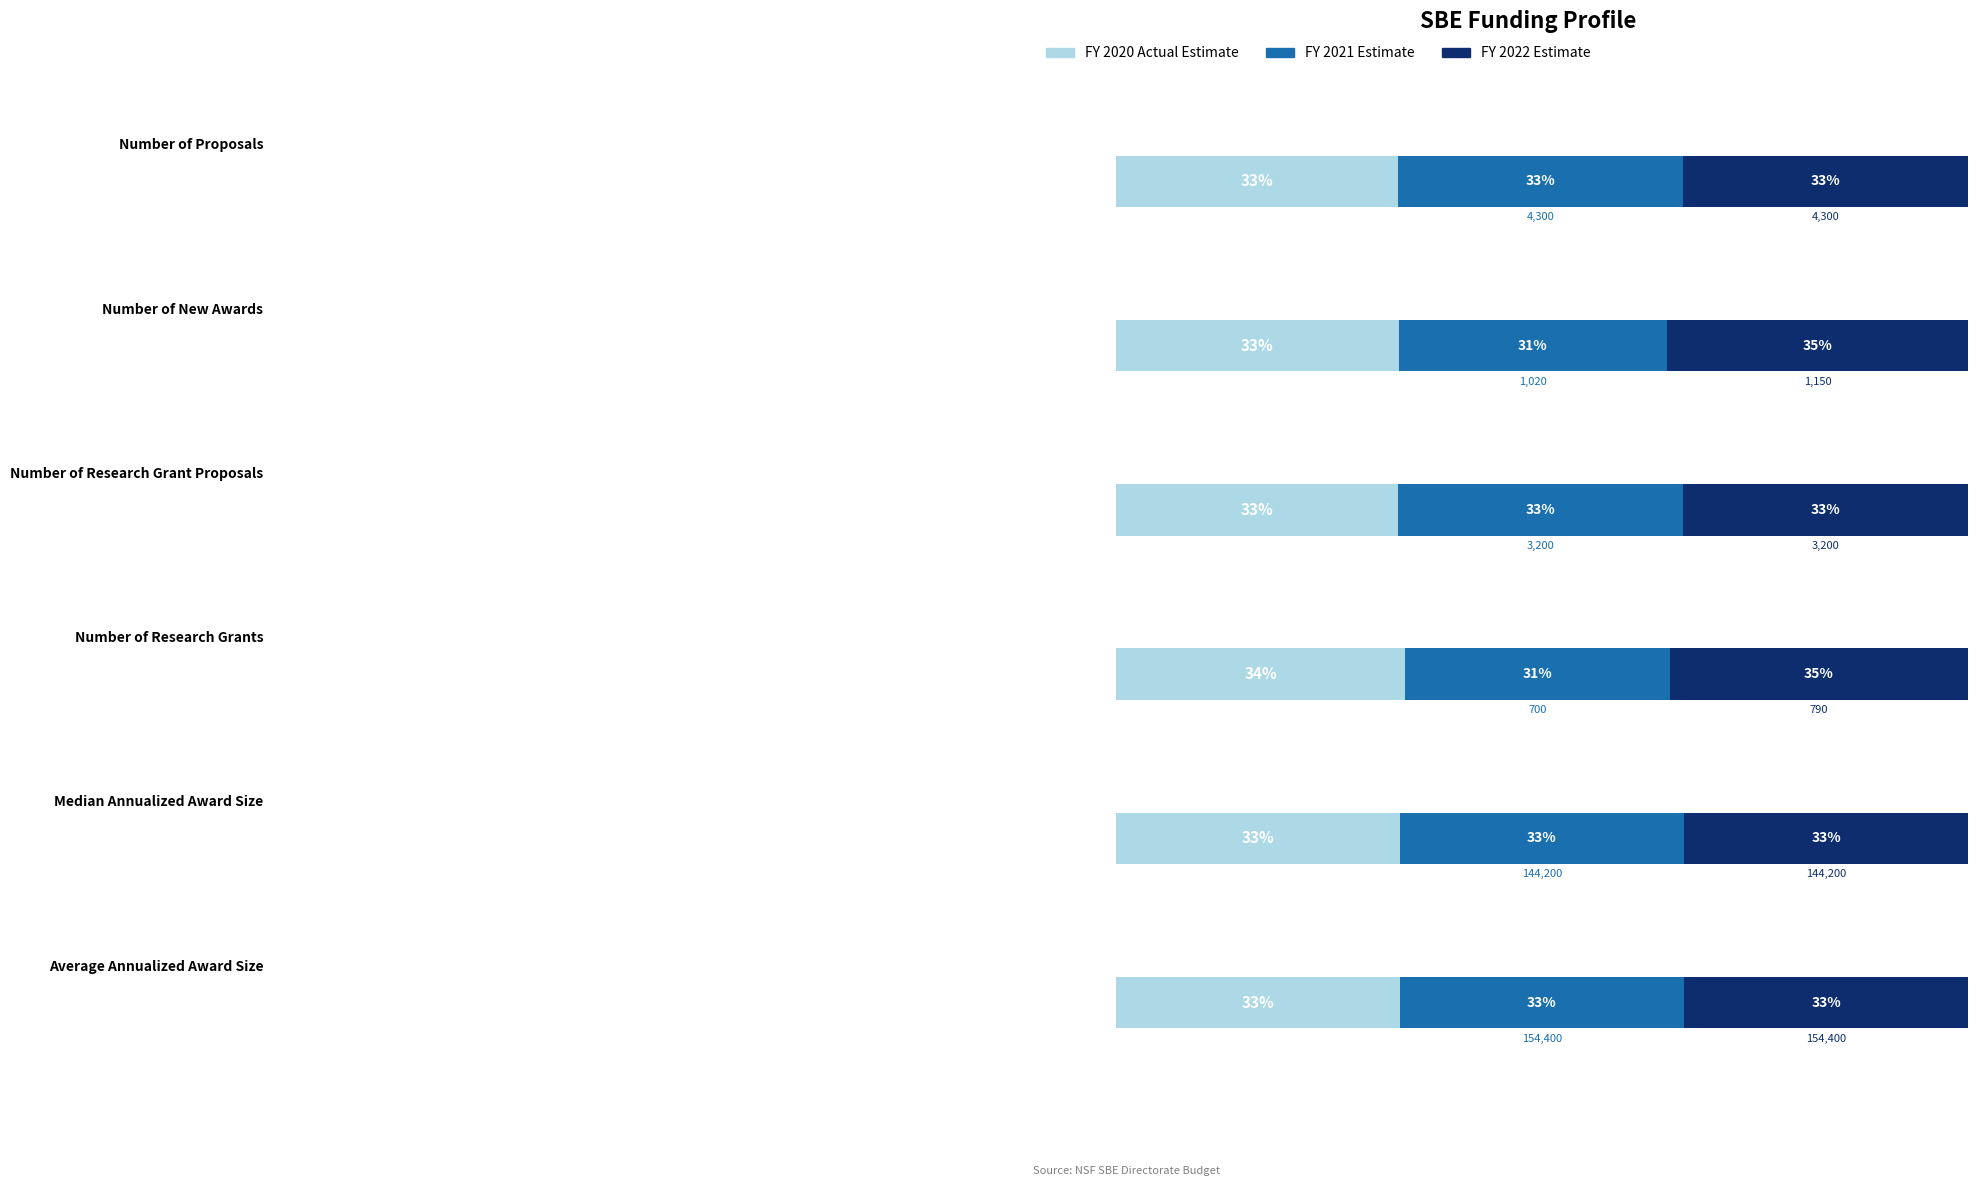

Is the value of FY 2022 Estimate at Number of Research Grants greater than the value of FY 2020 Actual Estimate at Median Annualized Award Size?

No